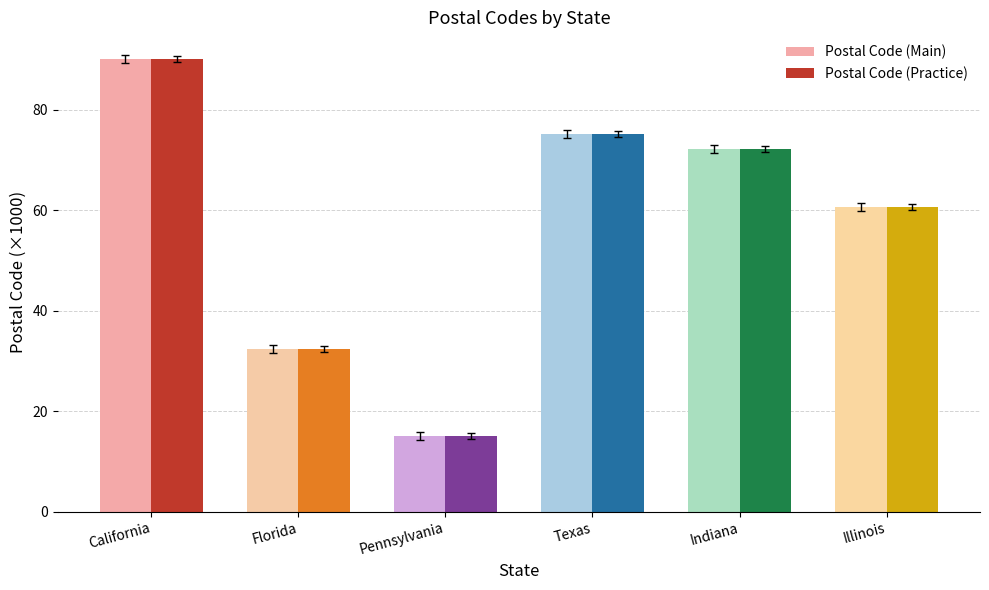

How many bars are there in total?

12